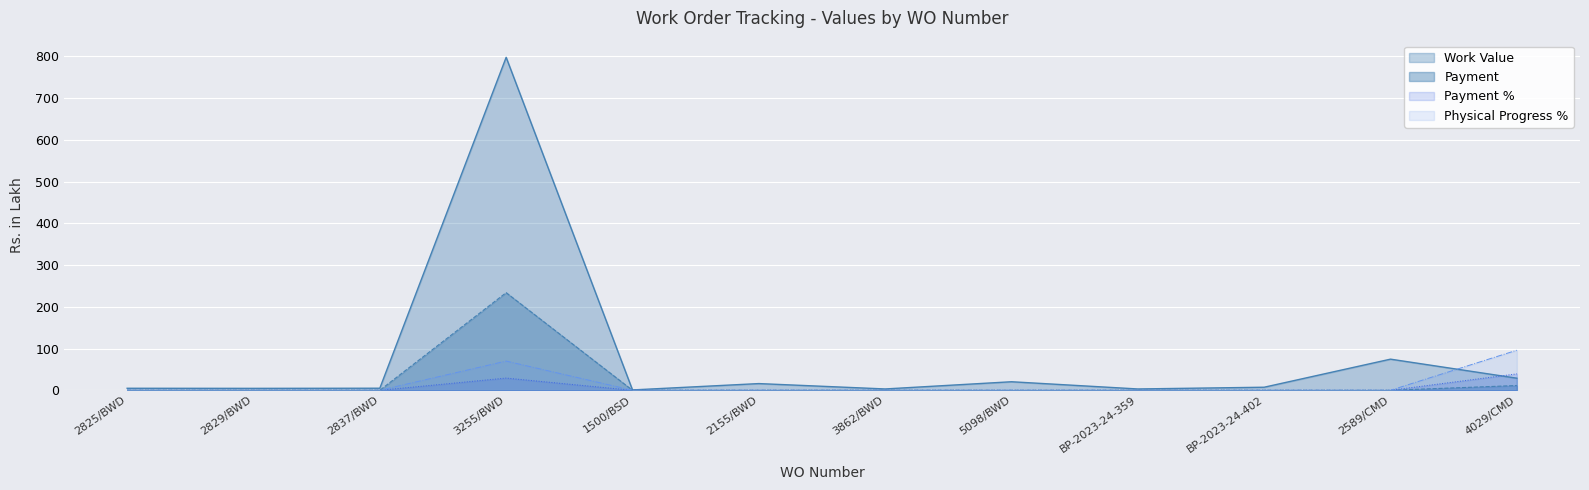

What are all the series names shown in the legend?

Work Value, Payment, Payment %, Physical Progress %